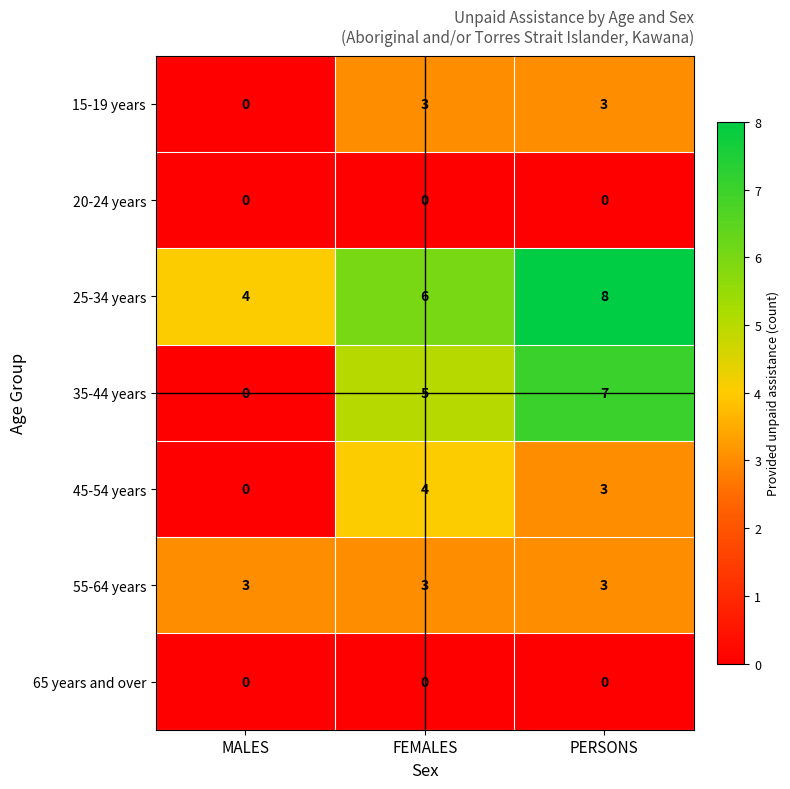

Read the 25-34 years value at MALES.

4